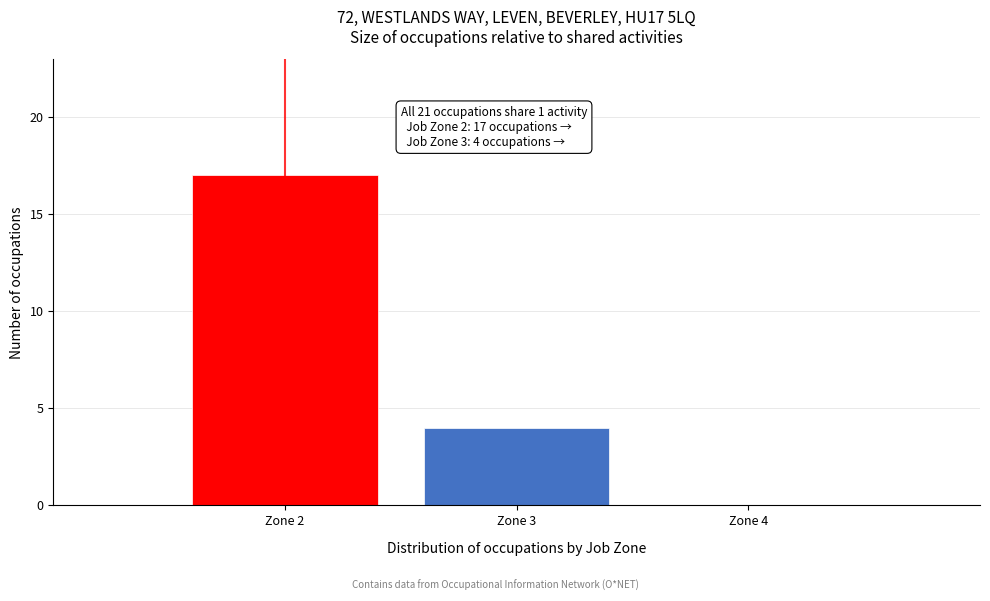

Over which range of the x-axis is the bar tallest?

1.5 to 2.5